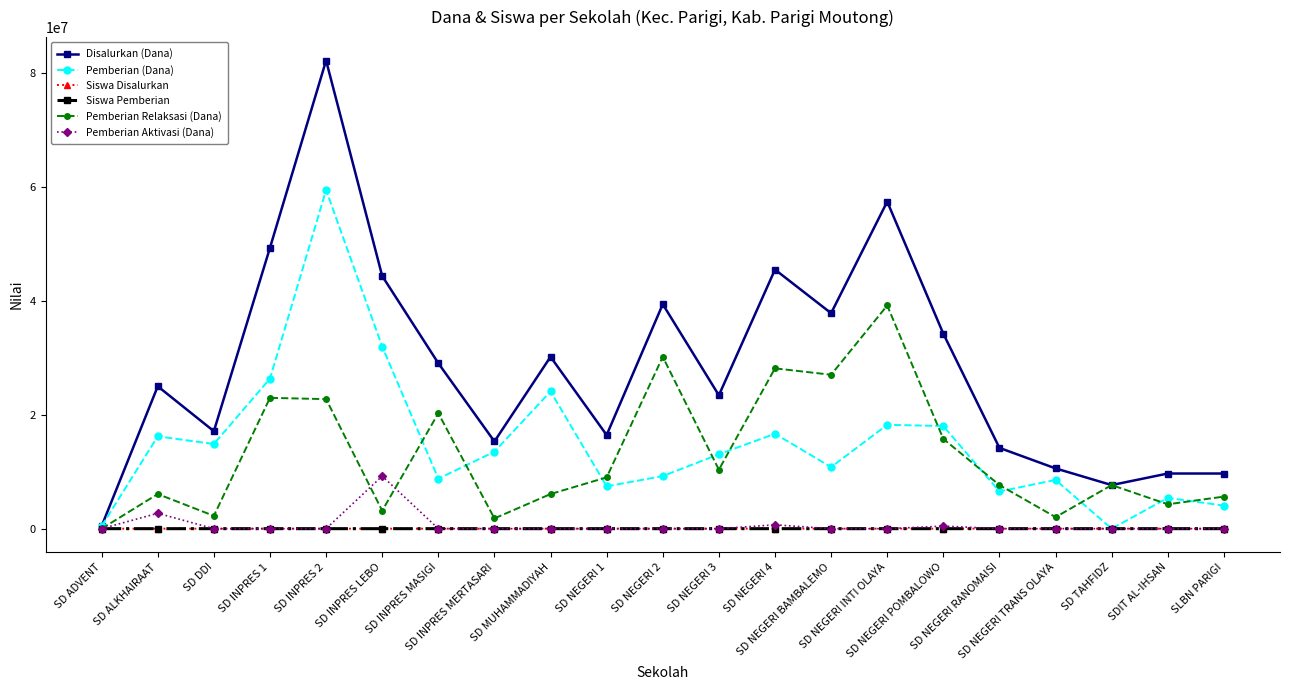

At which category does Pemberian (Dana) reach its first local valley?

SD DDI